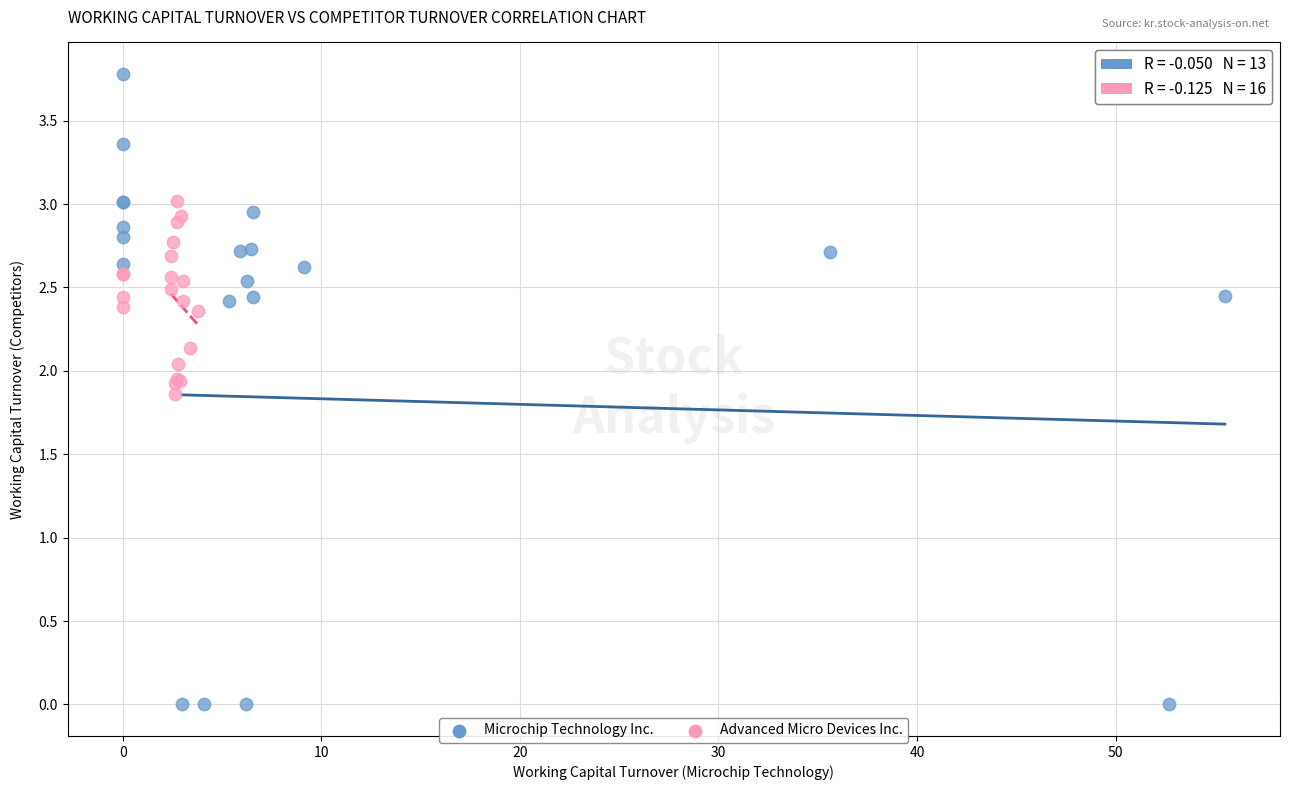

Which series has the largest Y range (max minus min)?

Microchip Technology Inc.